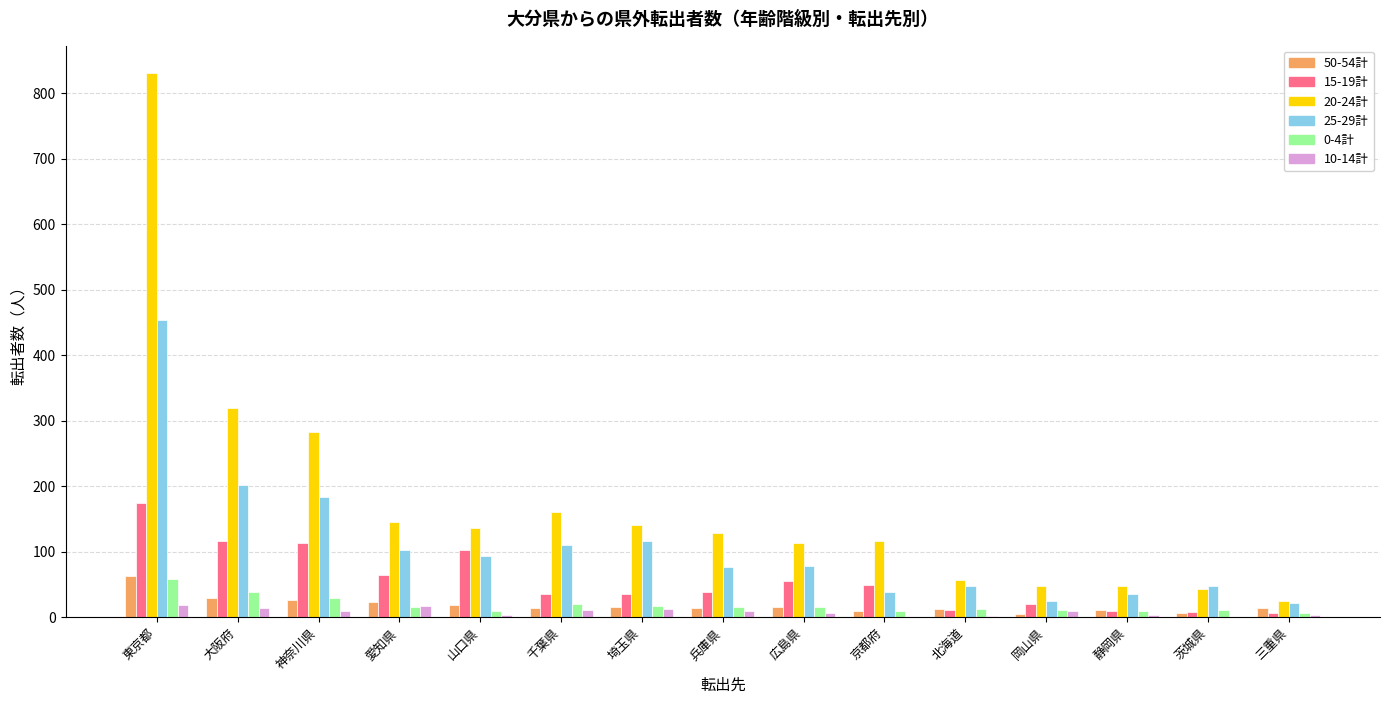

Which category has the highest value across all series?

東京都